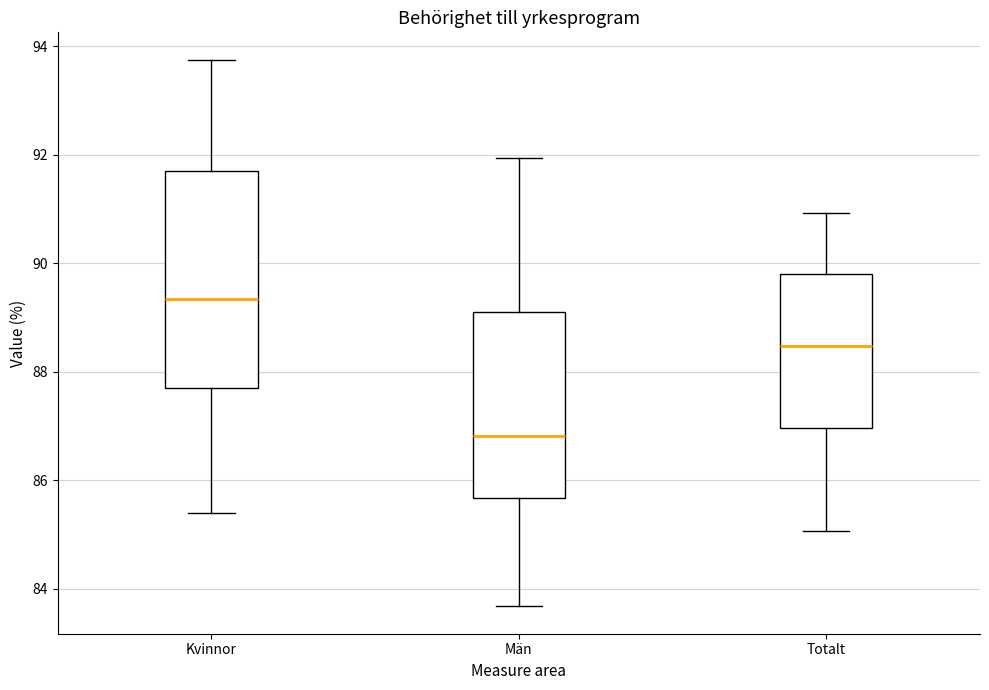

Which box's median line is the highest?

Kvinnor